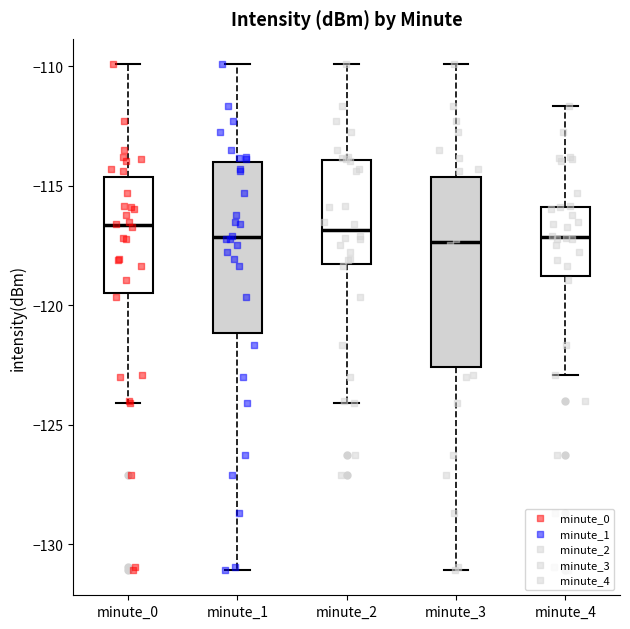

Reading left to right, transcribe this box plot: for each box, give where its median line is, the range the box spans, and where its two whiskers end, as read against the y-axis. The values are not printed on the chart, so give them approximately, as read against the axis.

minute_0: median -116.5, box -119.5 to -114.5, whiskers -124.0 to -110.0
minute_1: median -117.0, box -121.0 to -114.0, whiskers -131.0 to -110.0
minute_2: median -117.0, box -118.5 to -114.0, whiskers -124.0 to -110.0
minute_3: median -117.5, box -122.5 to -114.5, whiskers -131.0 to -110.0
minute_4: median -117.0, box -119.0 to -116.0, whiskers -123.0 to -111.5